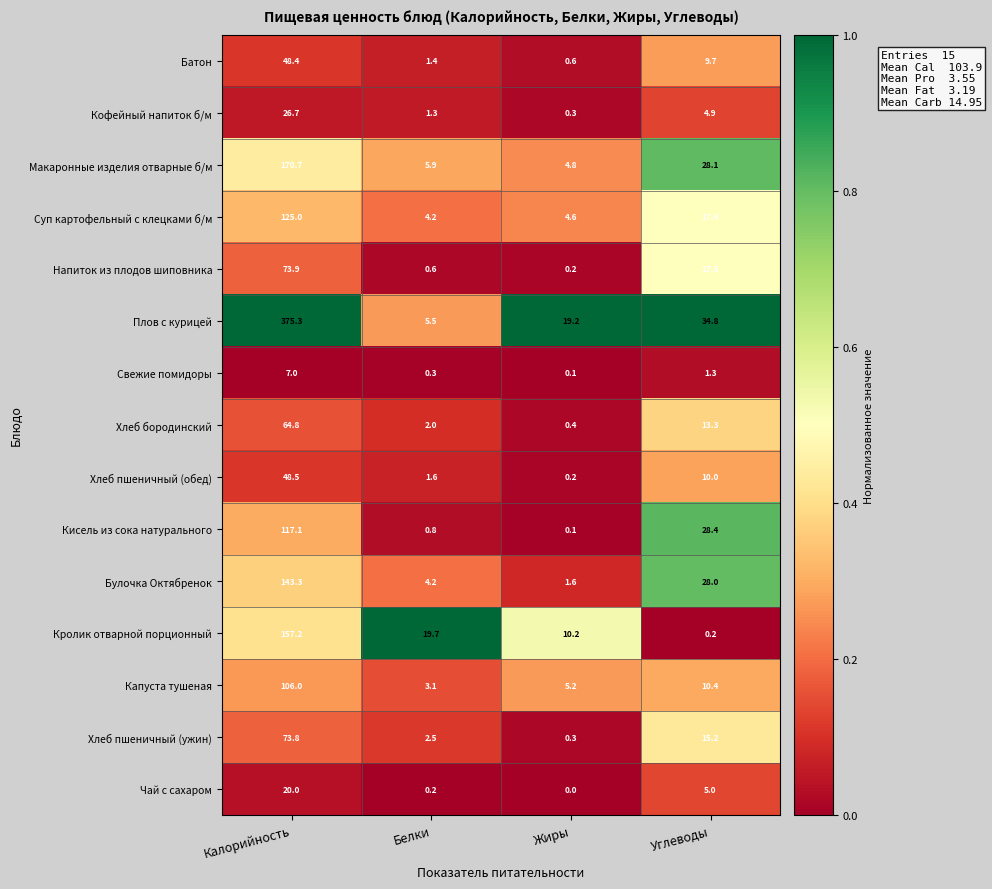

Rank the series by their maximum value, from highest to lowest.

Плов с курицей, Макаронные изделия отварные б/м, Кролик отварной порционный, Булочка Октябренок, Суп картофельный с клецками б/м, Кисель из сока натурального, Капуста тушеная, Напиток из плодов шиповника, Хлеб пшеничный (ужин), Хлеб бородинский, Хлеб пшеничный (обед), Батон, Кофейный напиток б/м, Чай с сахаром, Свежие помидоры